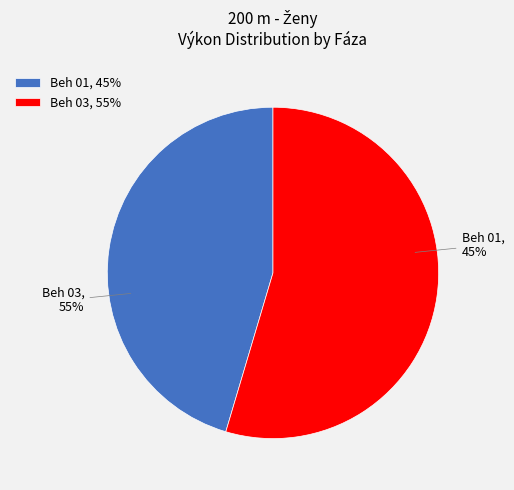

Is there any slice that represents more than half of the pie?

Yes